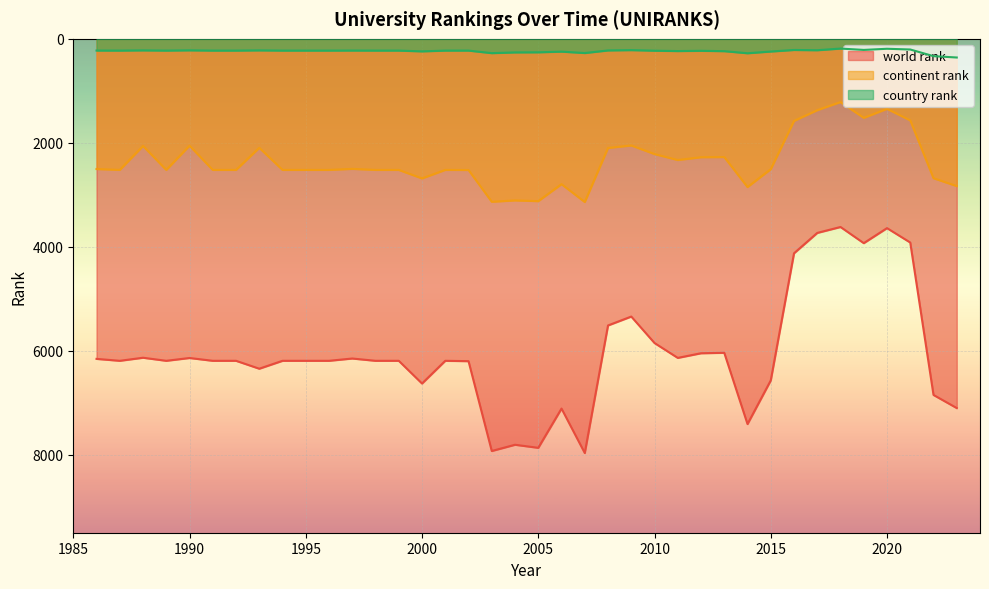

Rank the series by their average value, from highest to lowest.

world rank, continent rank, country rank